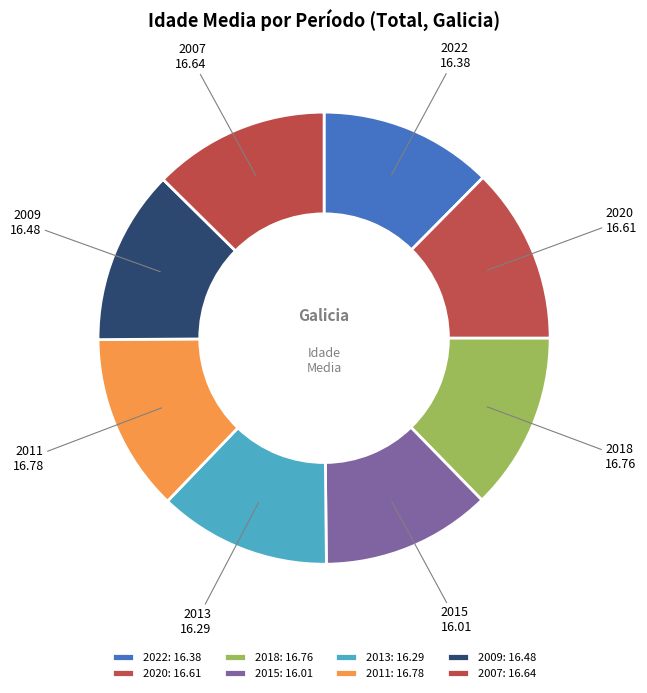

Which has a higher value, 2022 or 2007?

2007